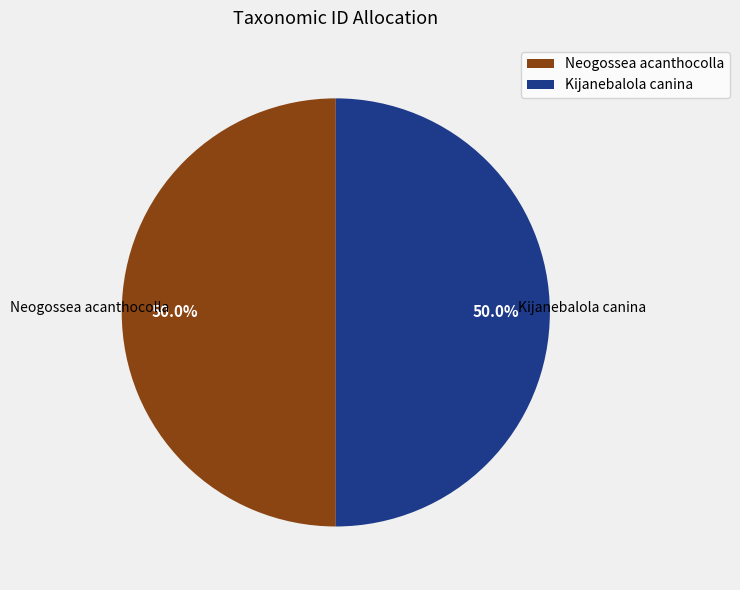

What percentage is NOT represented by Neogossea acanthocolla?

50.0%